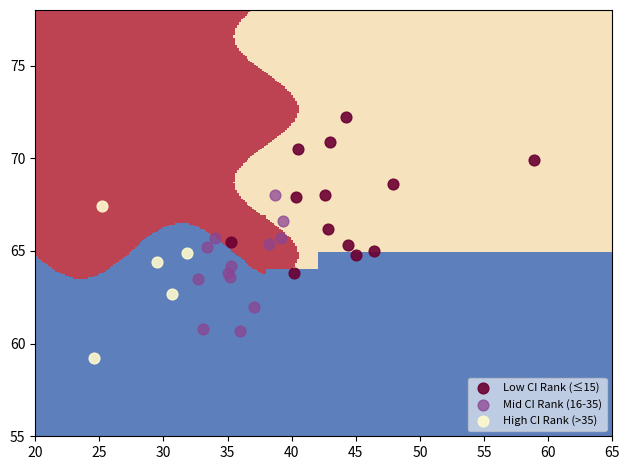

Which series contains the lowest Y value?

High CI Rank (>35)